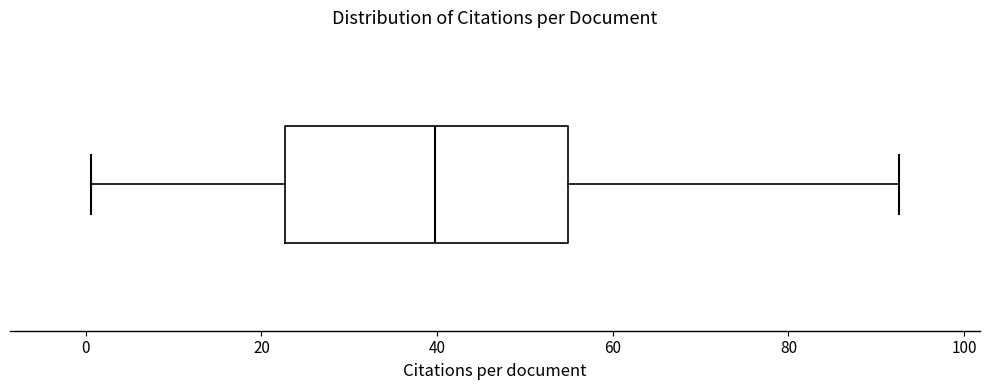

Where does the right whisker of the box end on the x-axis? The values are not printed on the chart, so give them approximately, as read against the axis.

92